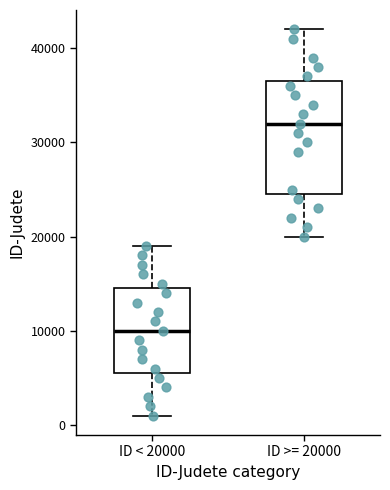

Where does the upper whisker of the box for ID >= 20000 end on the y-axis? The values are not printed on the chart, so give them approximately, as read against the axis.

42000